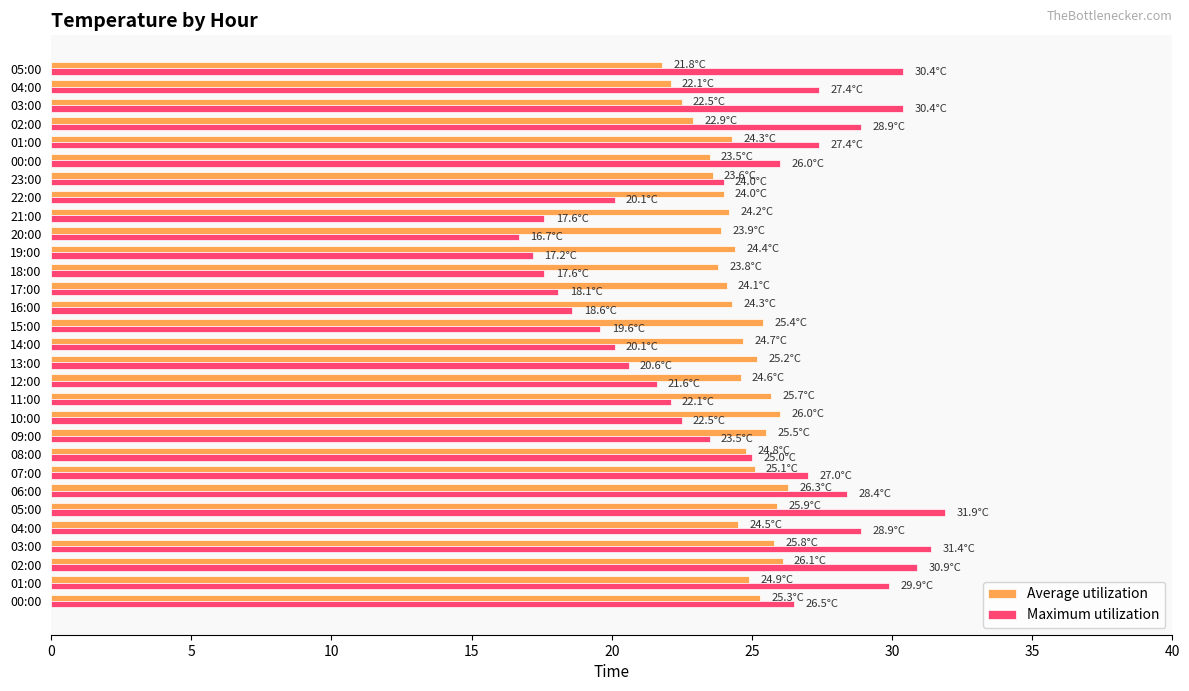

What is the difference between the maximum and minimum values in the Average utilization series?

4.5